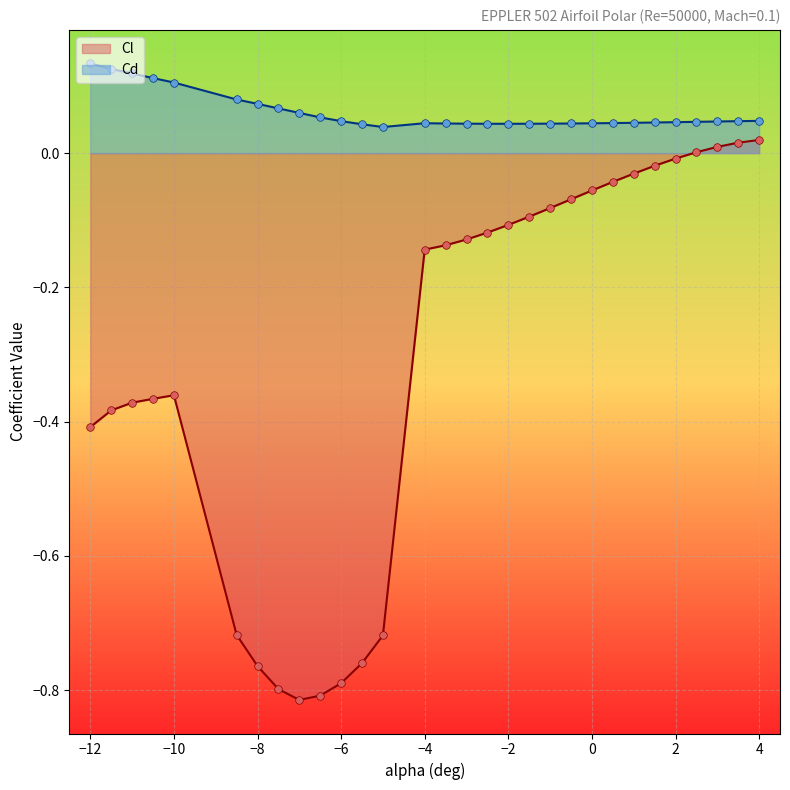

Is the value of Cl at -4 greater than the value of Cd at -6.5?

No